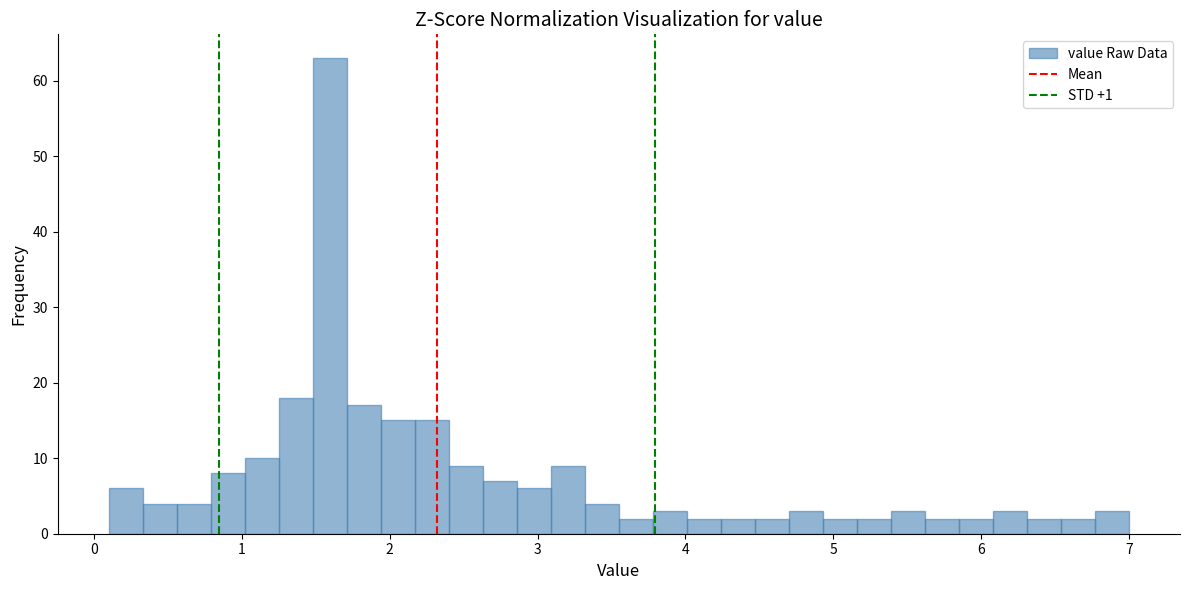

Read against the x-axis, roughly where is the centre of the tallest bar?

1.6